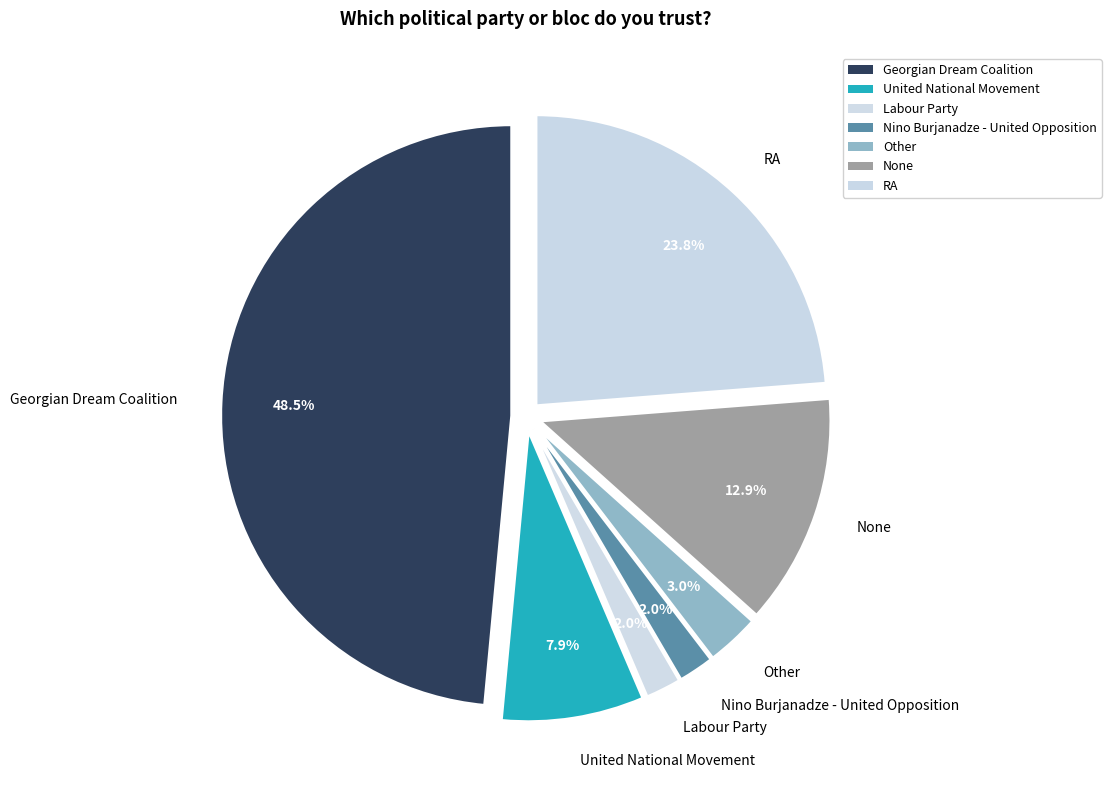

To the nearest percent, what percentage of the pie is Other?

3%